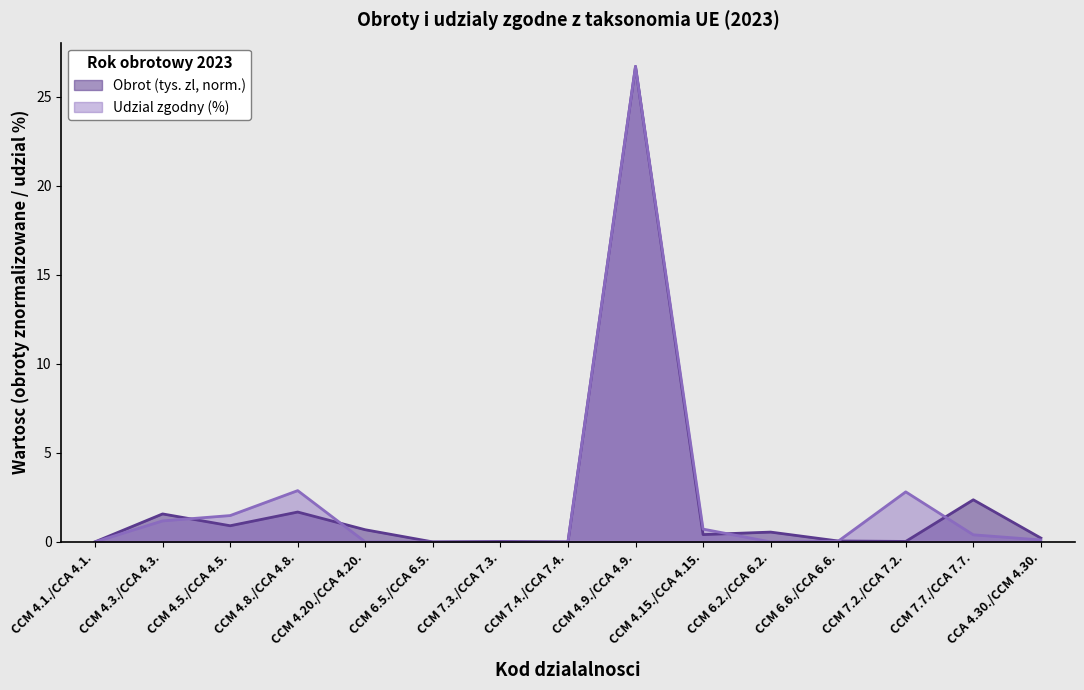

How many data points in Udzial zgodny (%) are above 0?

9